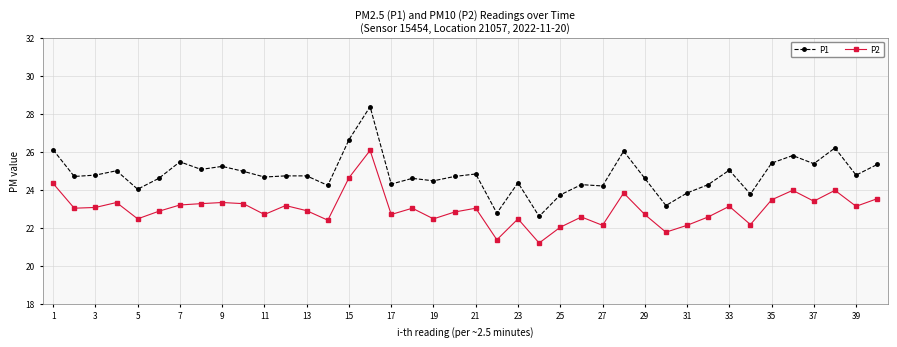

Which series has the largest range (max minus min)?

P1